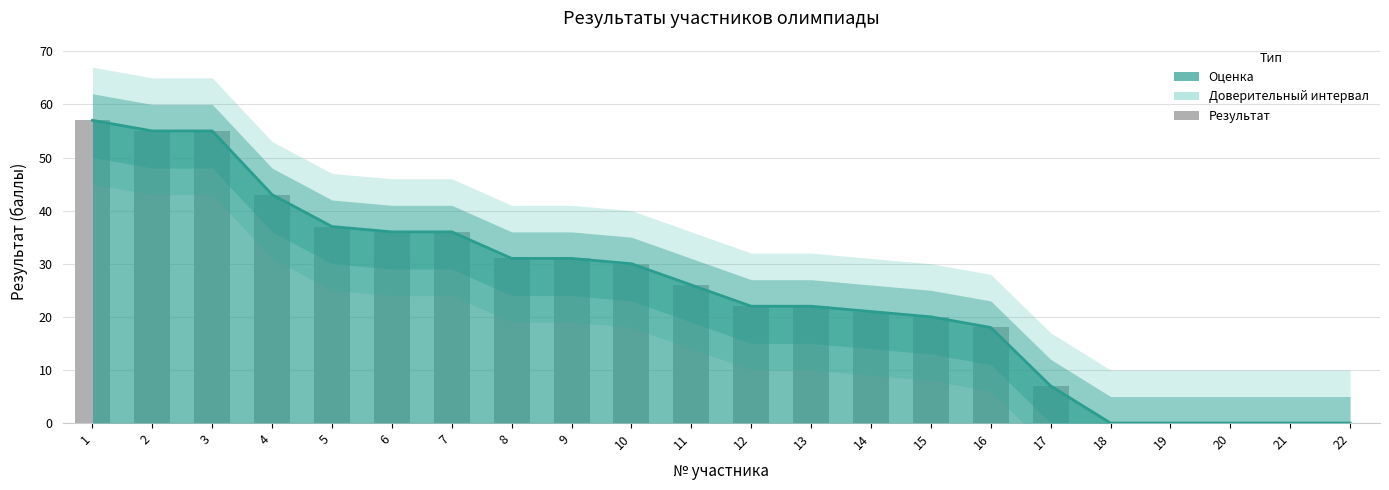

At which category is the sum across all series the highest?

1